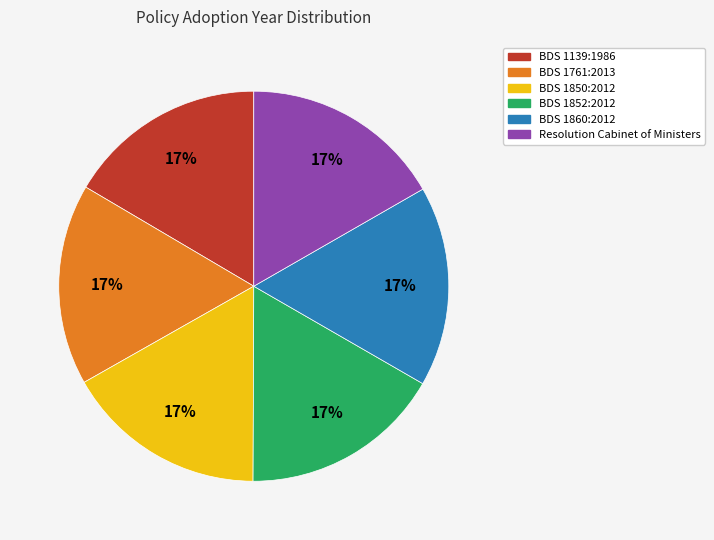

To the nearest percent, what is the combined percentage of BDS 1761:2013 and Resolution Cabinet of Ministers?

33%